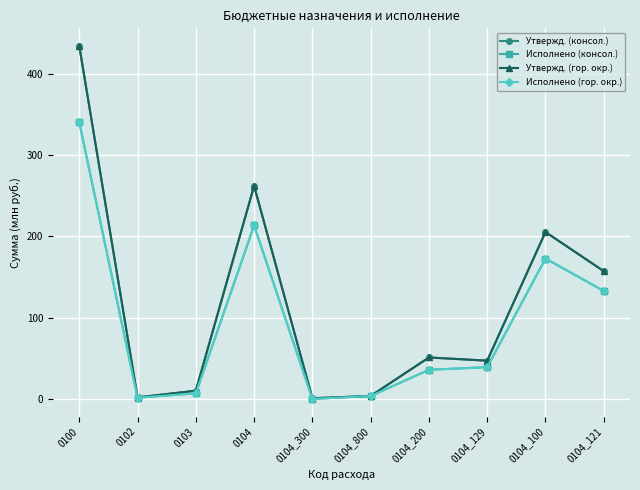

Is this an area chart (filled region under the line)?

No